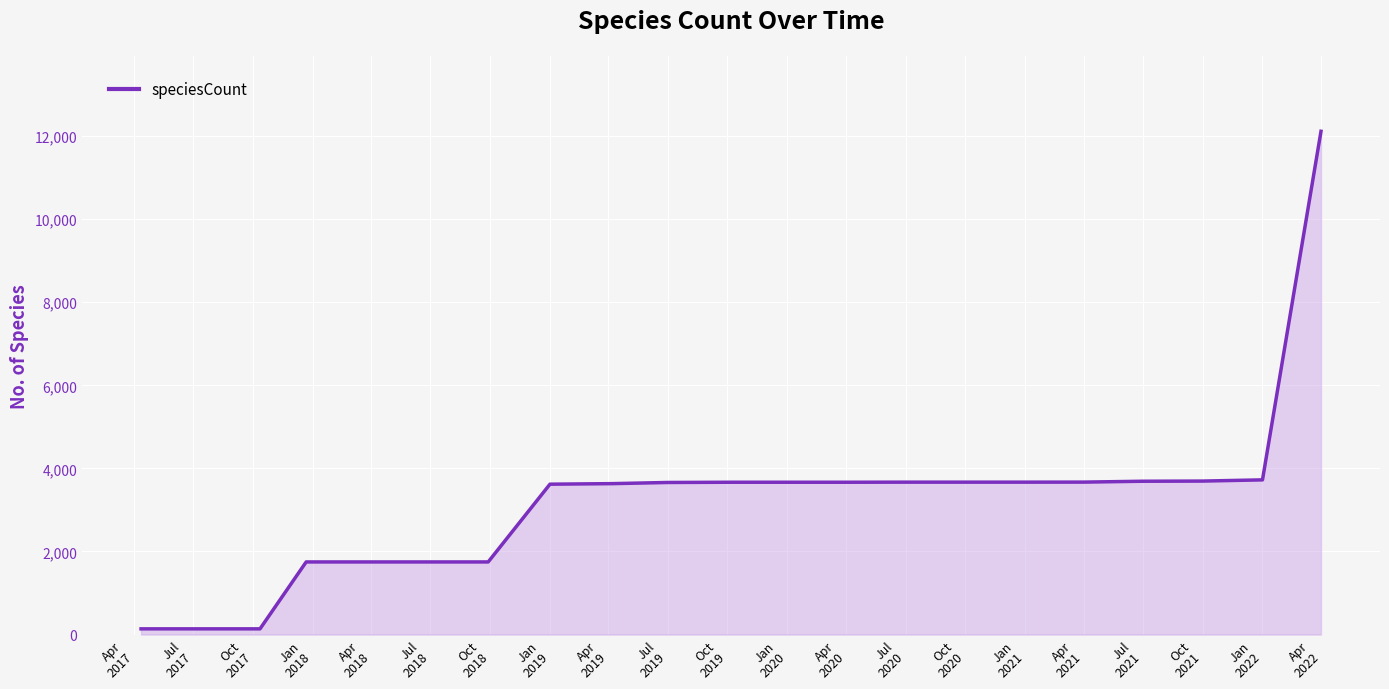

What is the maximum value shown in the chart?

12117